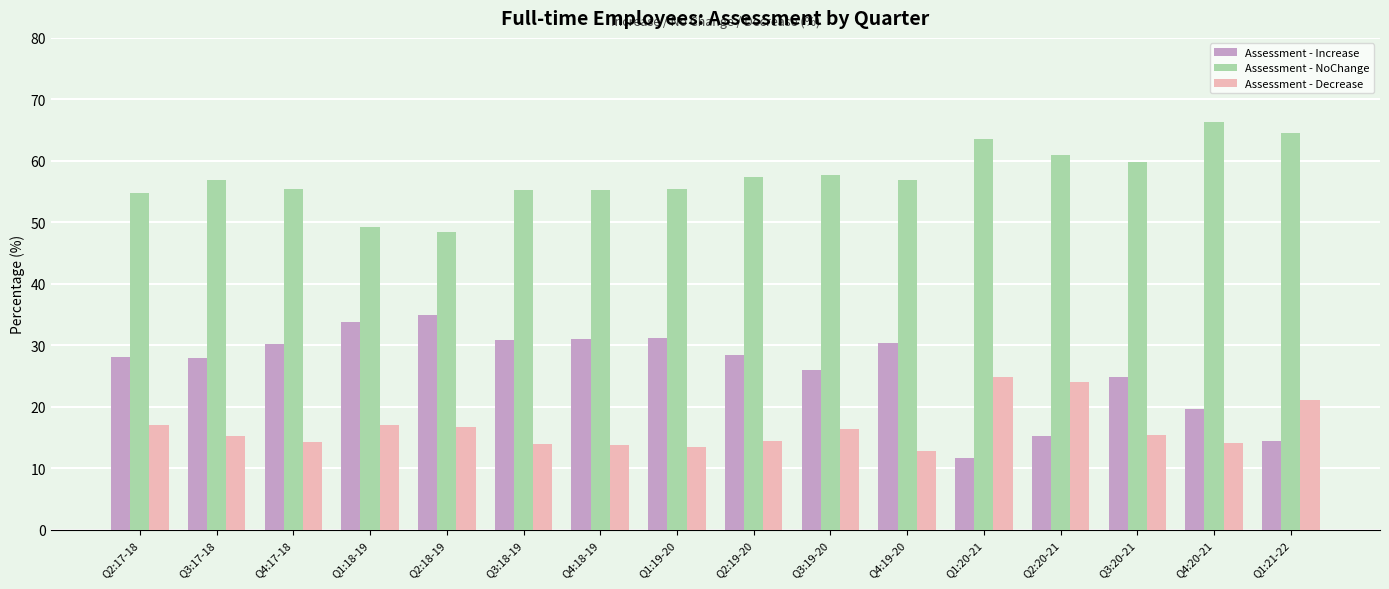

Rank the series by their maximum value, from highest to lowest.

Assessment - NoChange, Assessment - Increase, Assessment - Decrease